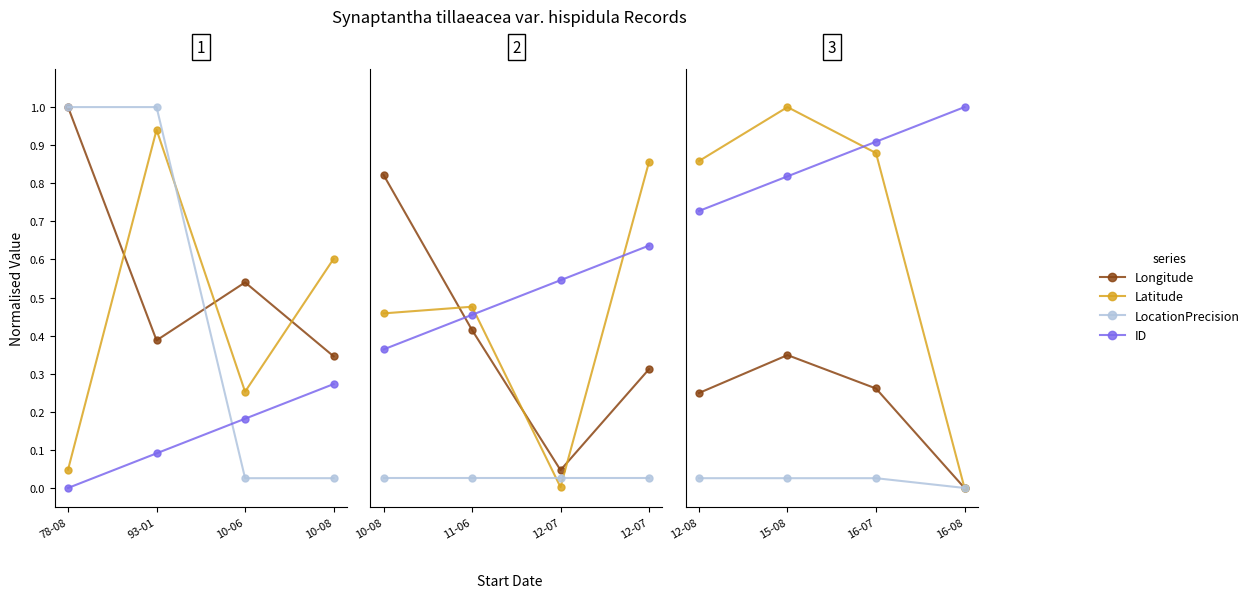

What are all the series names shown in the legend?

Longitude, Latitude, LocationPrecision, ID